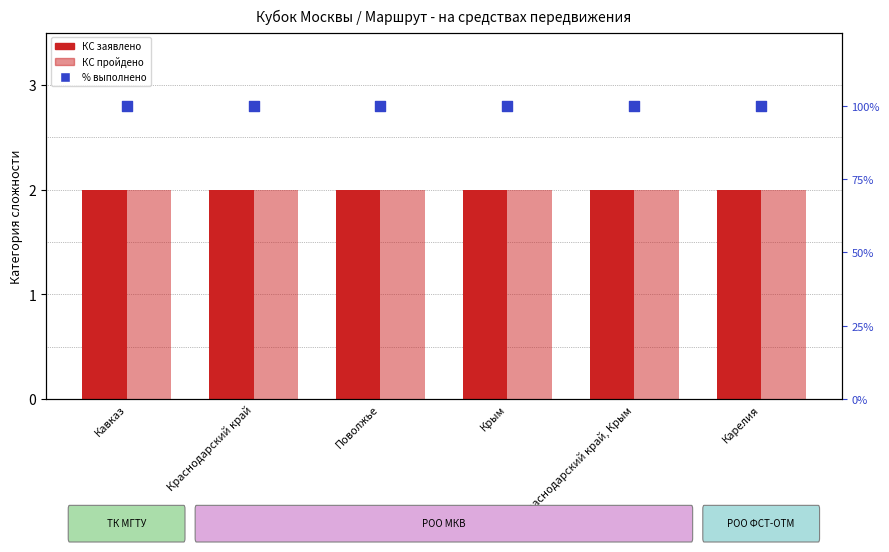

What is the total value across all series at Кавказ?

104